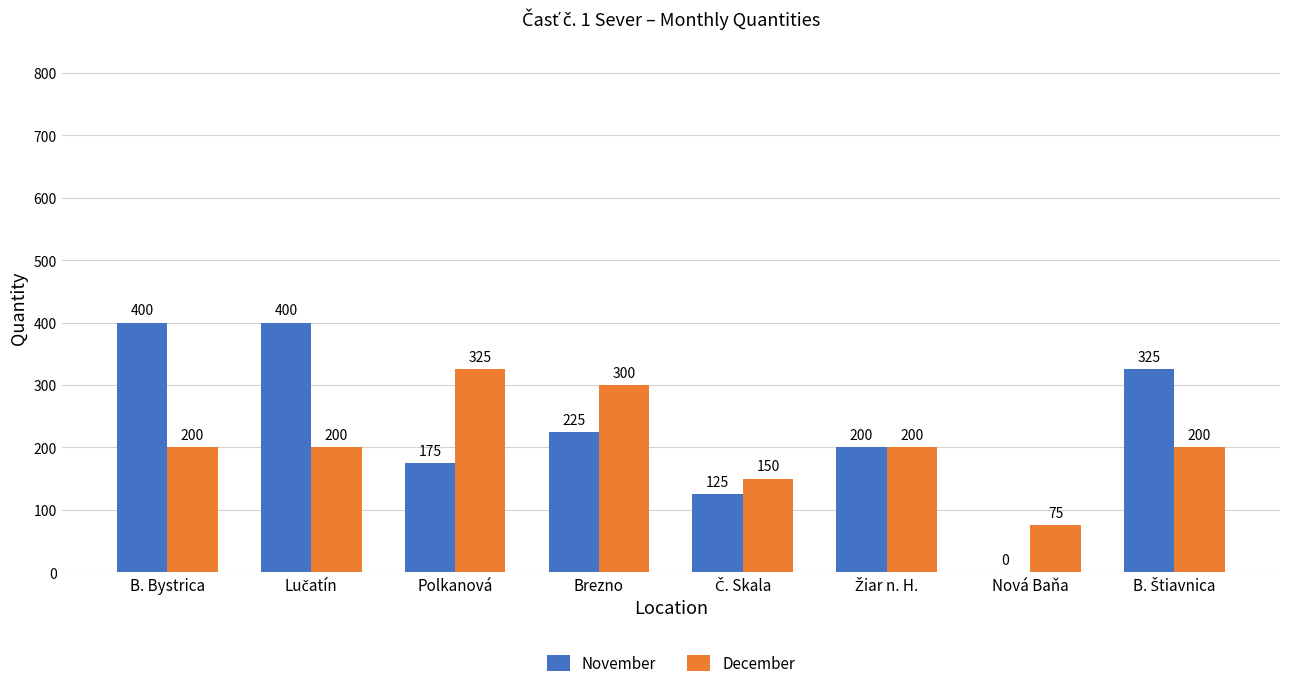

The value of November at Nová Baňa is 0. True or false?

True